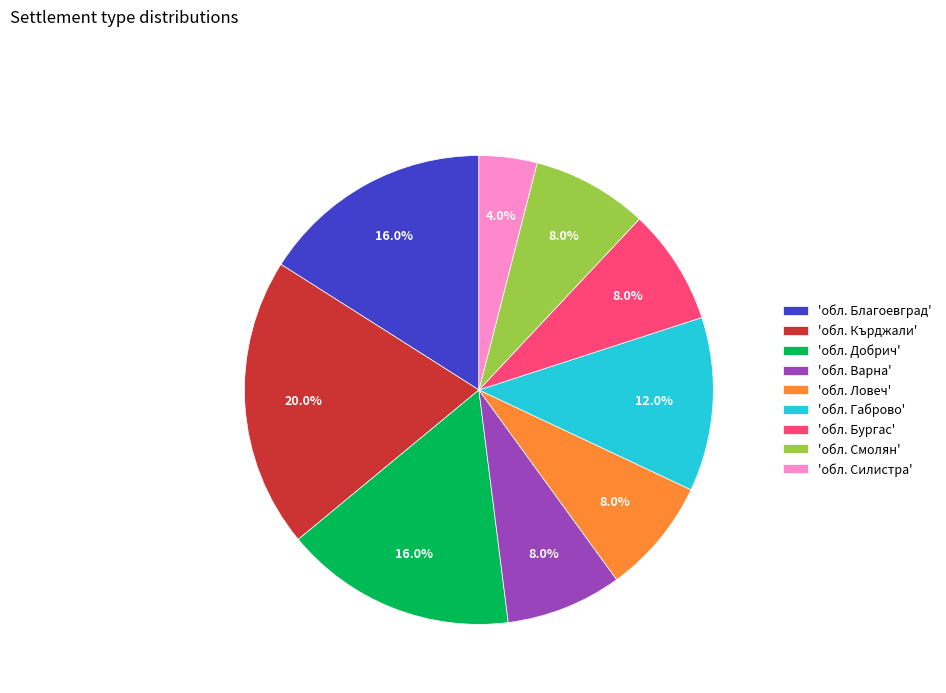

Which slice is the largest?

'обл. Кърджали'